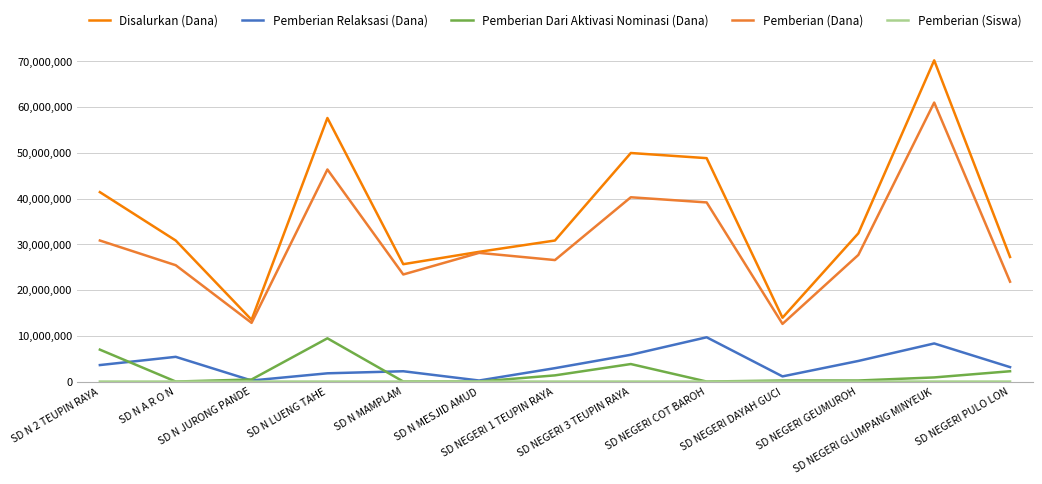

True or false: Pemberian Relaksasi (Dana) and Pemberian (Dana) intersect in this chart.

False